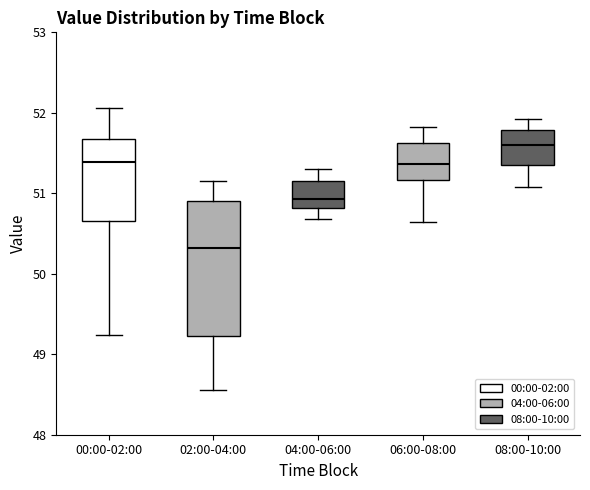

Where does the lower whisker of the box for 02:00-04:00 end on the y-axis? The values are not printed on the chart, so give them approximately, as read against the axis.

48.6